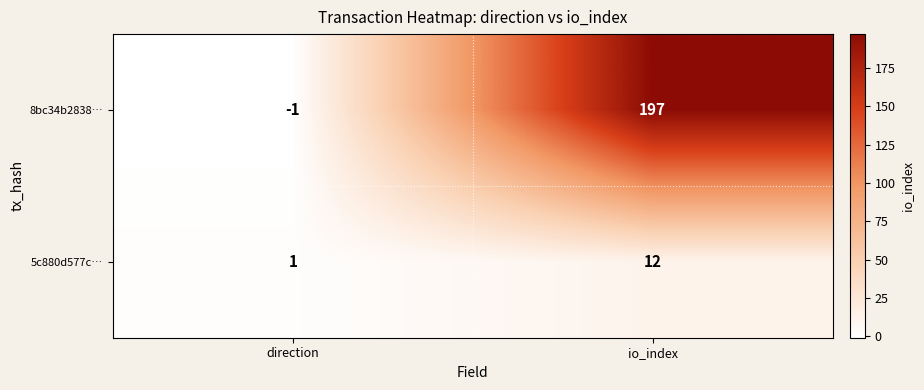

How many values in the 5c880d577c… series are below 12?

1